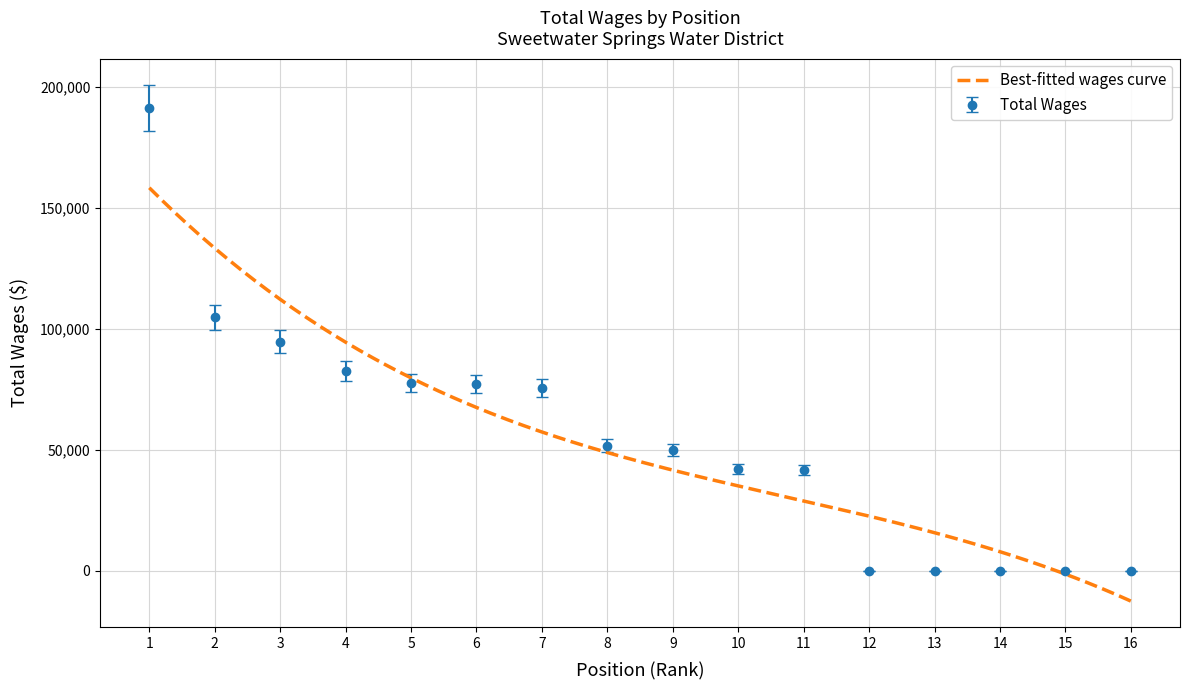

What position from the right is 15.?

2